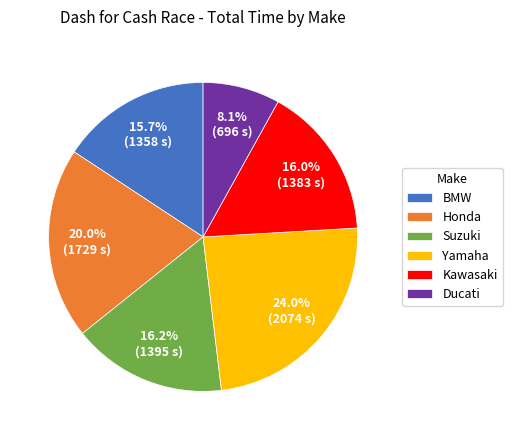

What is the largest slice in the pie chart?

Yamaha